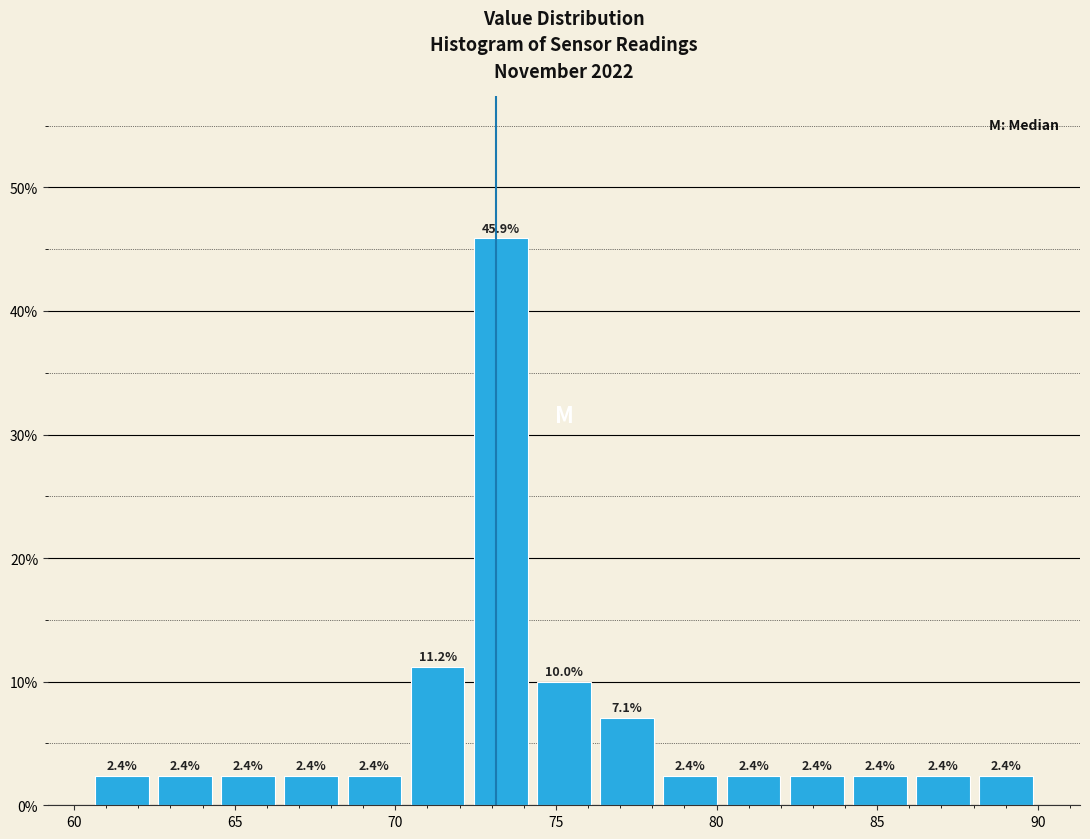

Read against the x-axis, roughly where is the centre of the tallest bar?

73.5